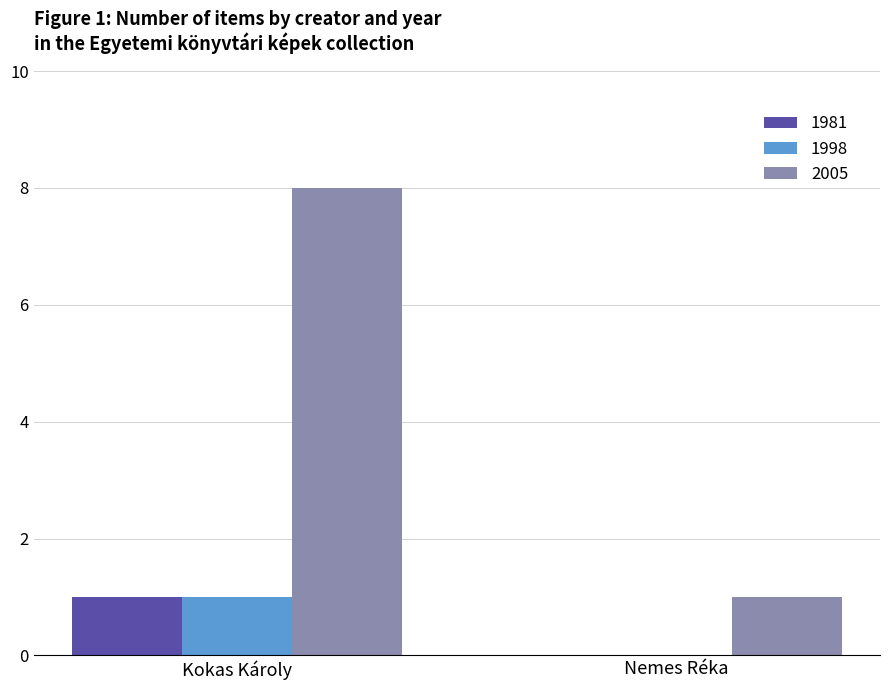

Count the number of categories in the chart.

2